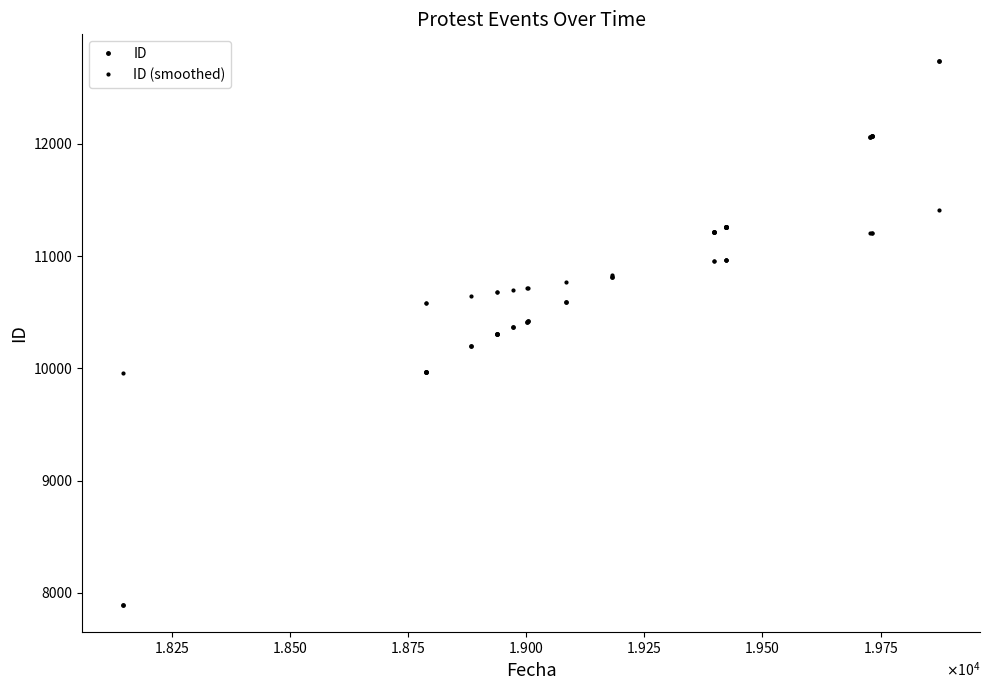

True or false: ID (smoothed) and ID intersect in this chart.

True